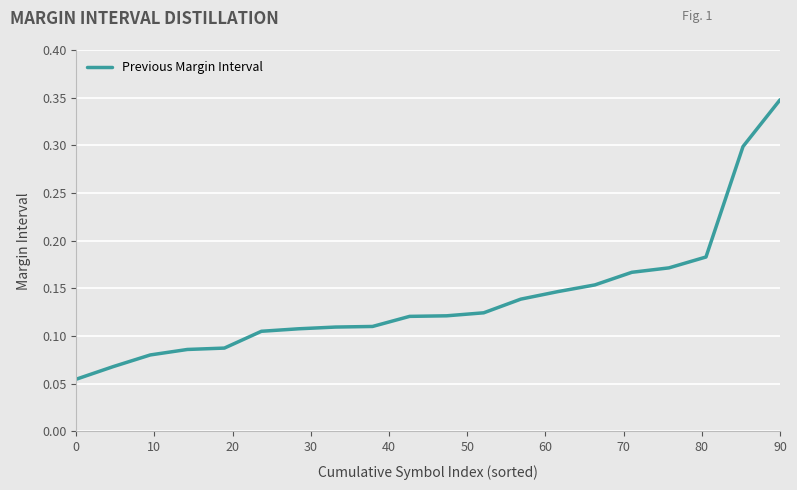

Which category has the highest value across all series?

90